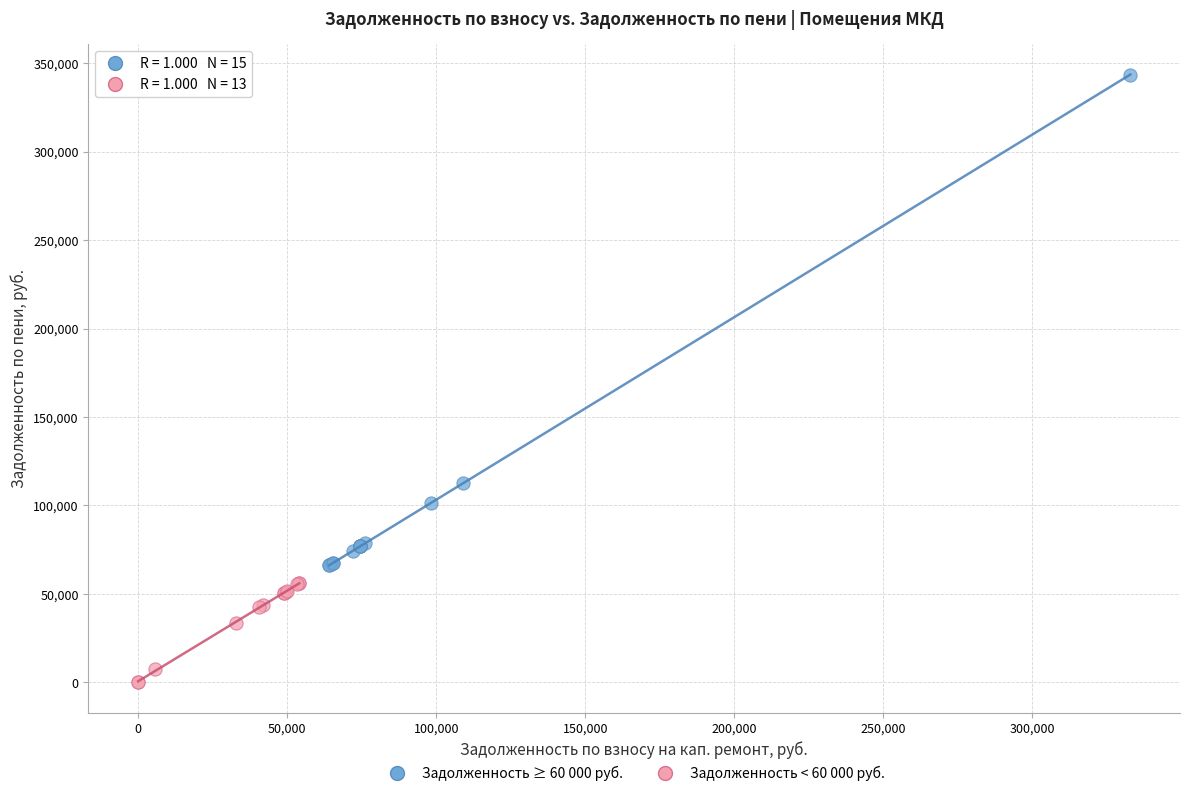

Which series contains the lowest Y value?

Задолженность < 60 000 руб.